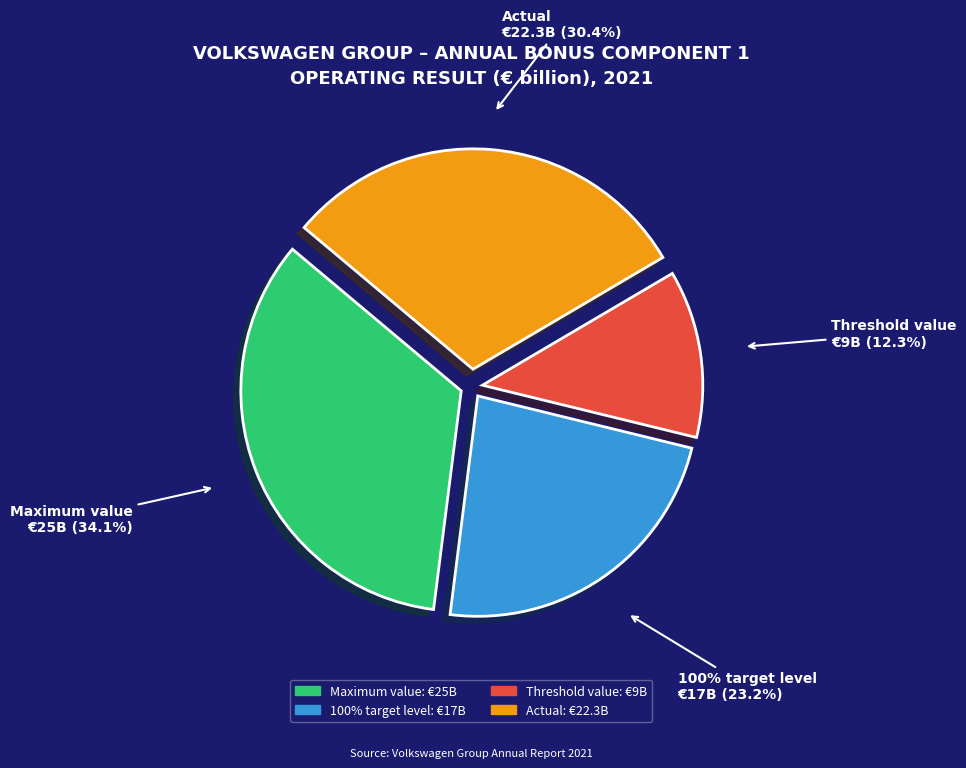

To the nearest percent, what percentage of the pie is Maximum value?

34%